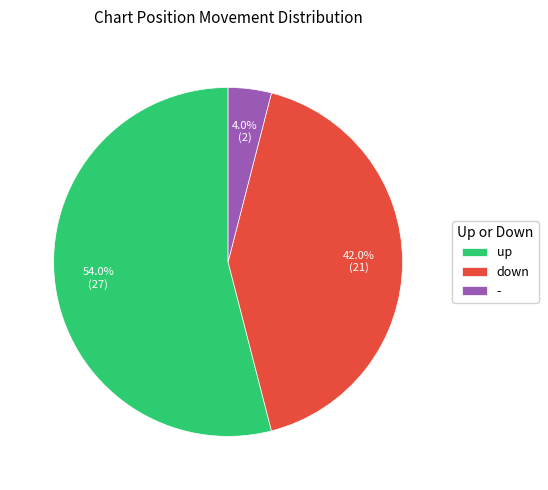

To the nearest percent, what is the difference between the largest and smallest slice percentages?

50%